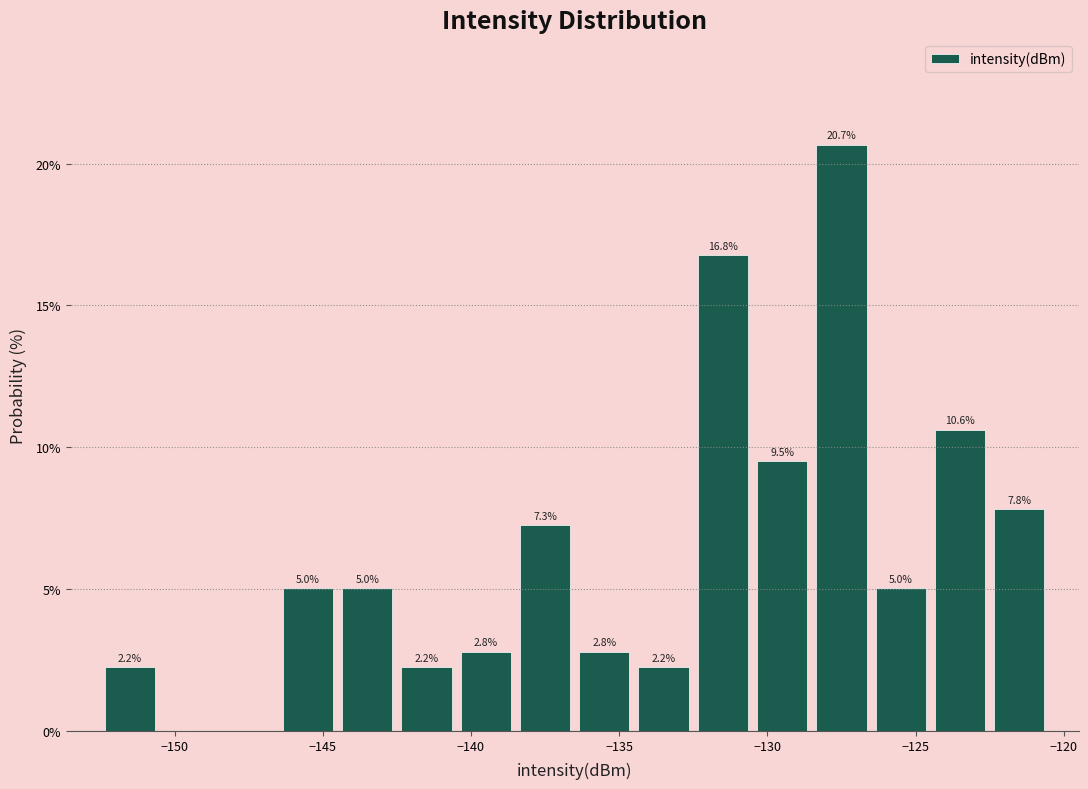

Over which range of the x-axis is the bar tallest?

-128.5 to -126.5